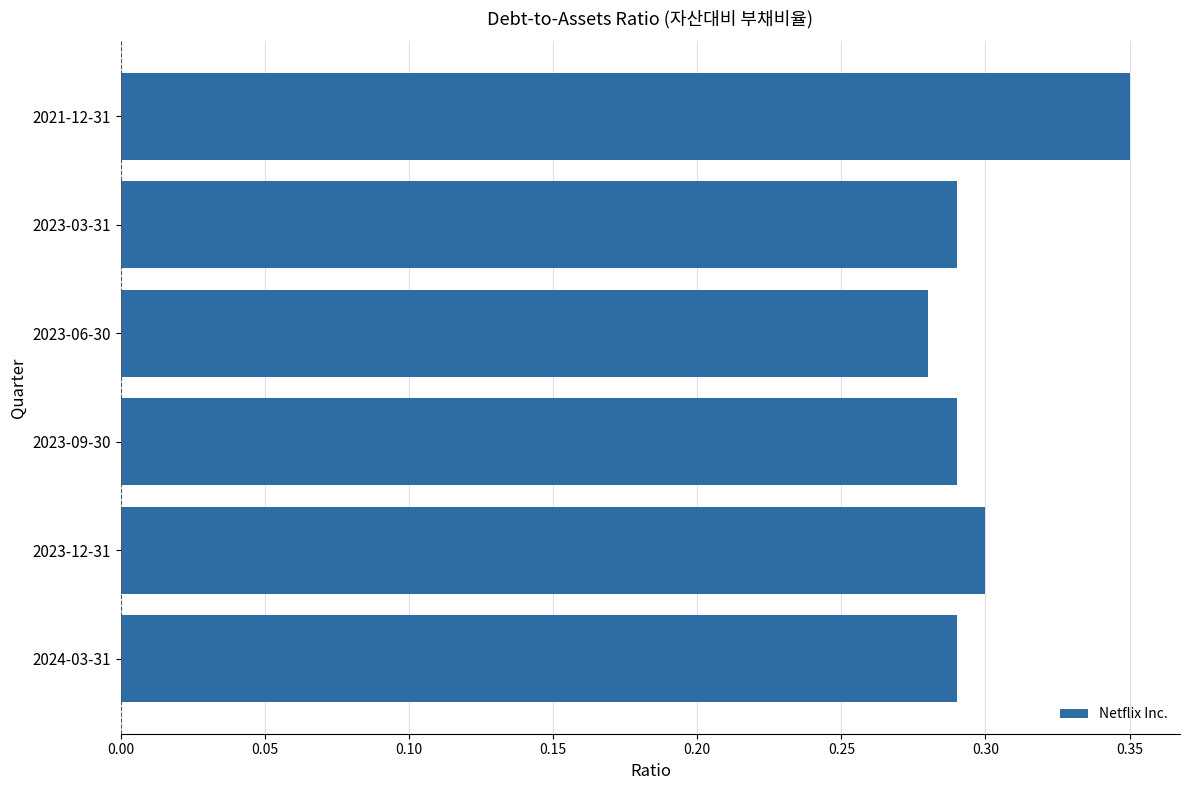

What is the sum of all values?

1.8